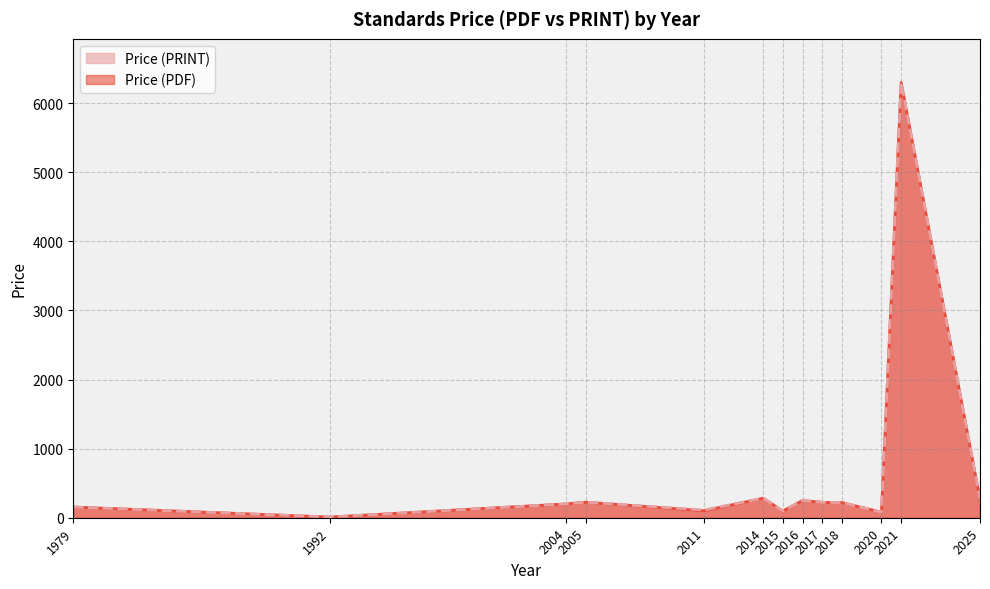

Between 1992 and 2014, which series saw the biggest shift?

Price (PDF)